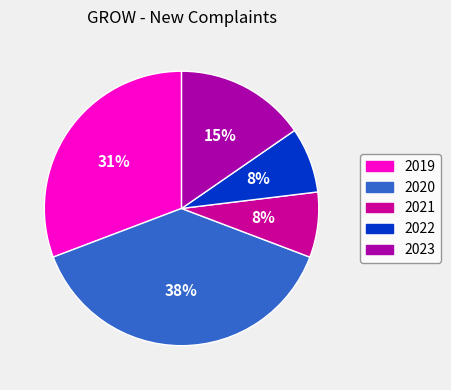

Count the number of slices in the pie.

5